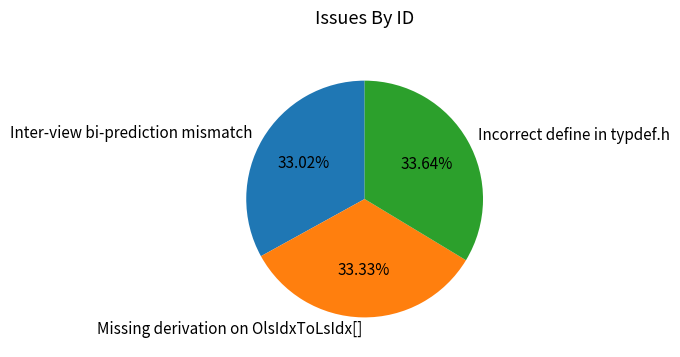

What portion of the pie excludes Missing derivation on OlsIdxToLsIdx[]?

66.7%